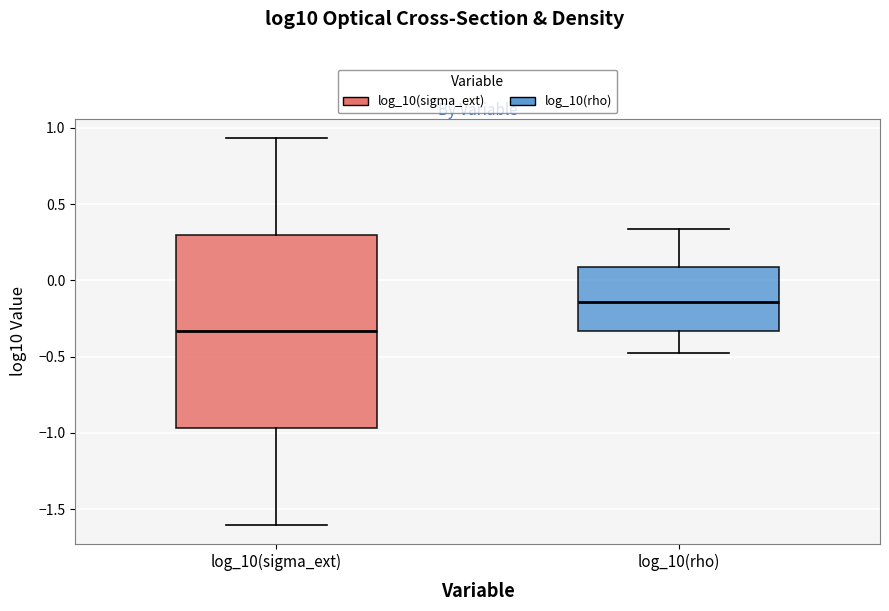

Comparing the boxes themselves (not the whiskers), which one is the tallest?

log_10(sigma_ext)